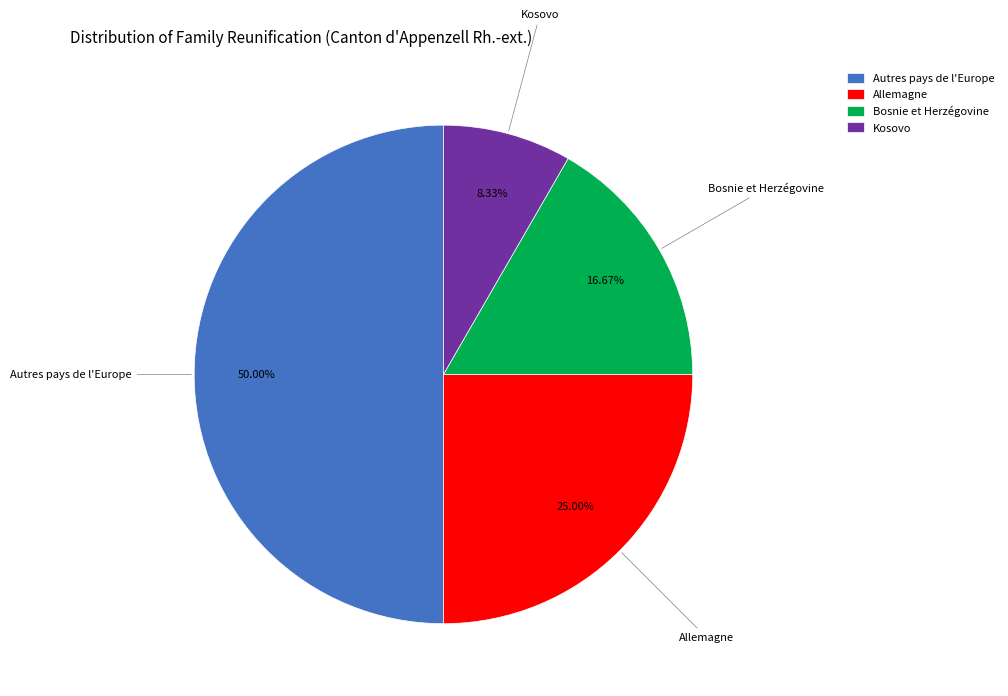

What percentage is the Bosnie et Herzégovine slice, to the nearest percent?

17%